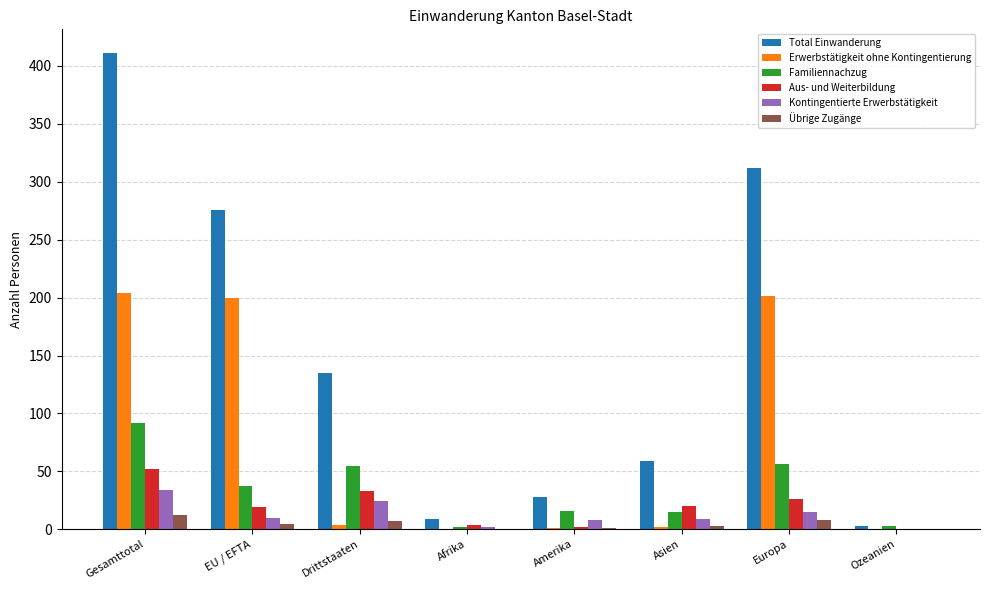

The Kontingentierte Erwerbstätigkeit series shows 43 at Drittstaaten. True or false?

False